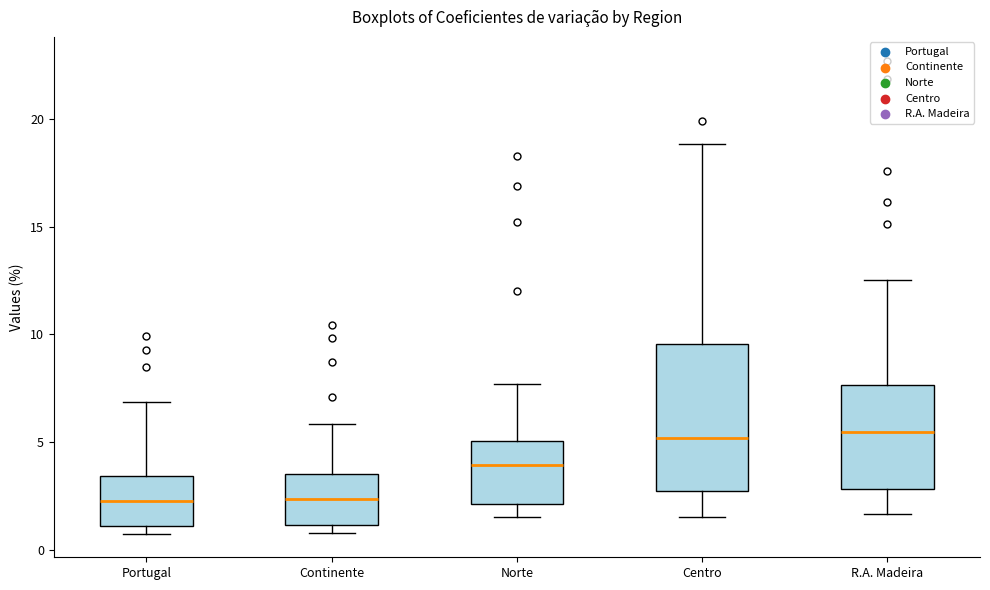

Where does the median line of the box for Continente sit on the y-axis? The values are not printed on the chart, so give them approximately, as read against the axis.

2.5